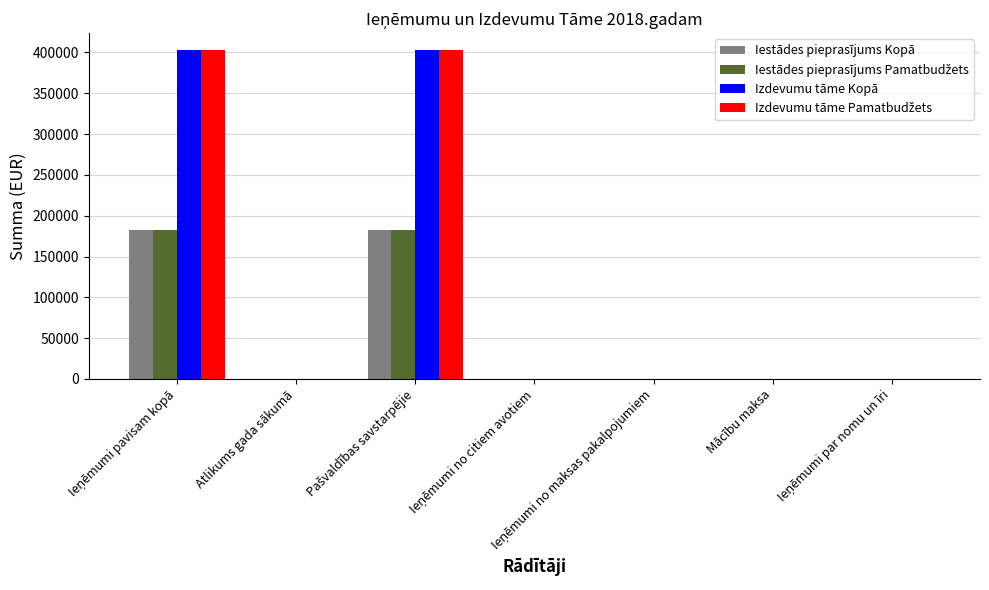

Is it true that Iestādes pieprasījums Kopā equals 111512 at Atlikums gada sākumā?

False